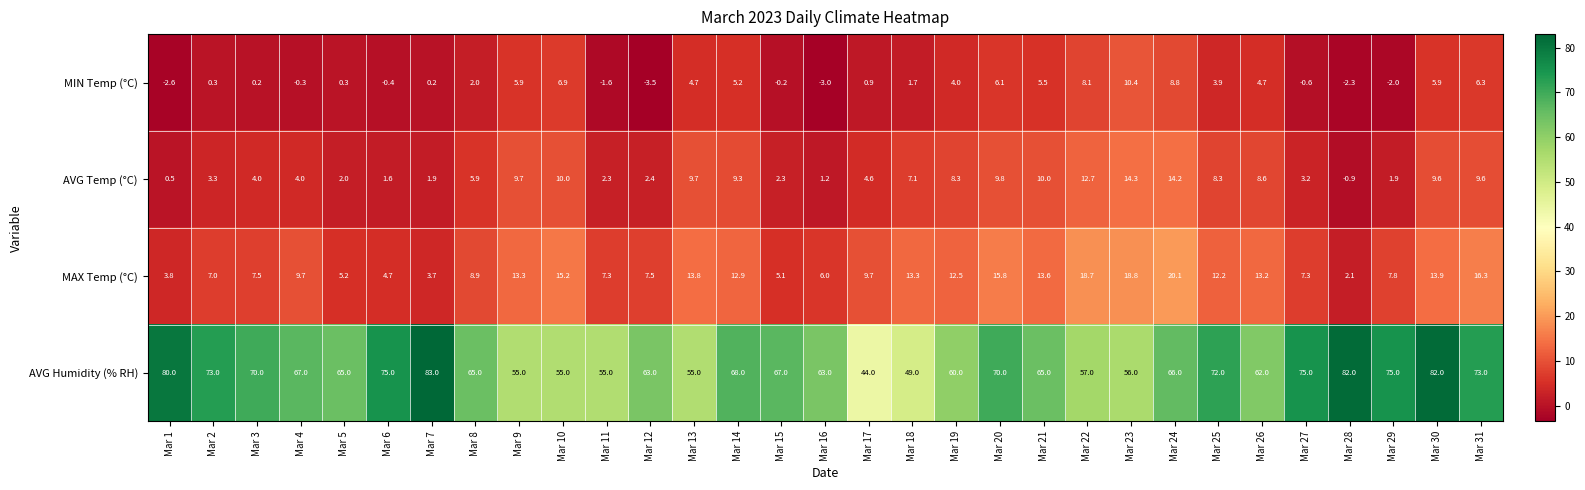

What is the sum of all MAX Temp (°C) values?

326.9